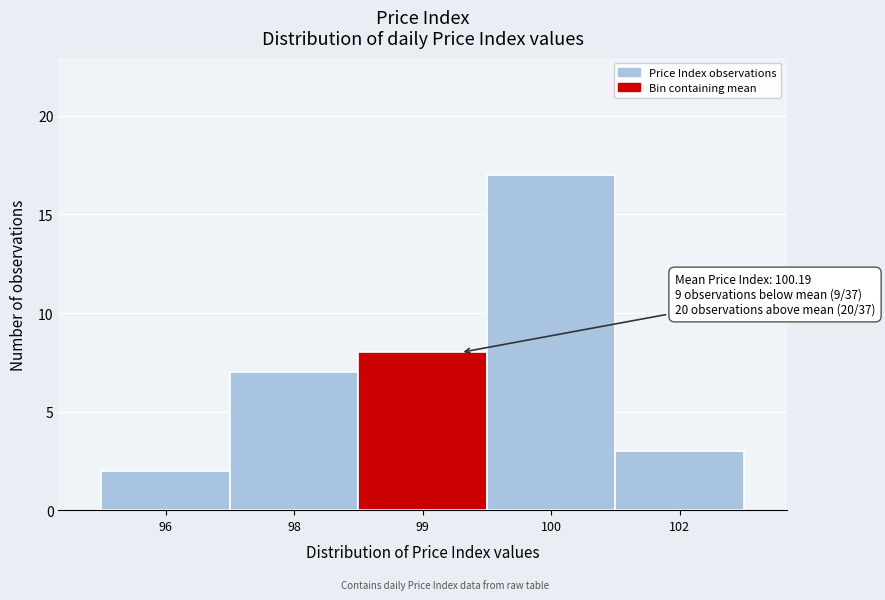

Reading right to left, transcribe all the data shown in this chart.

102=3	100=17	99=8	98=7	96=2